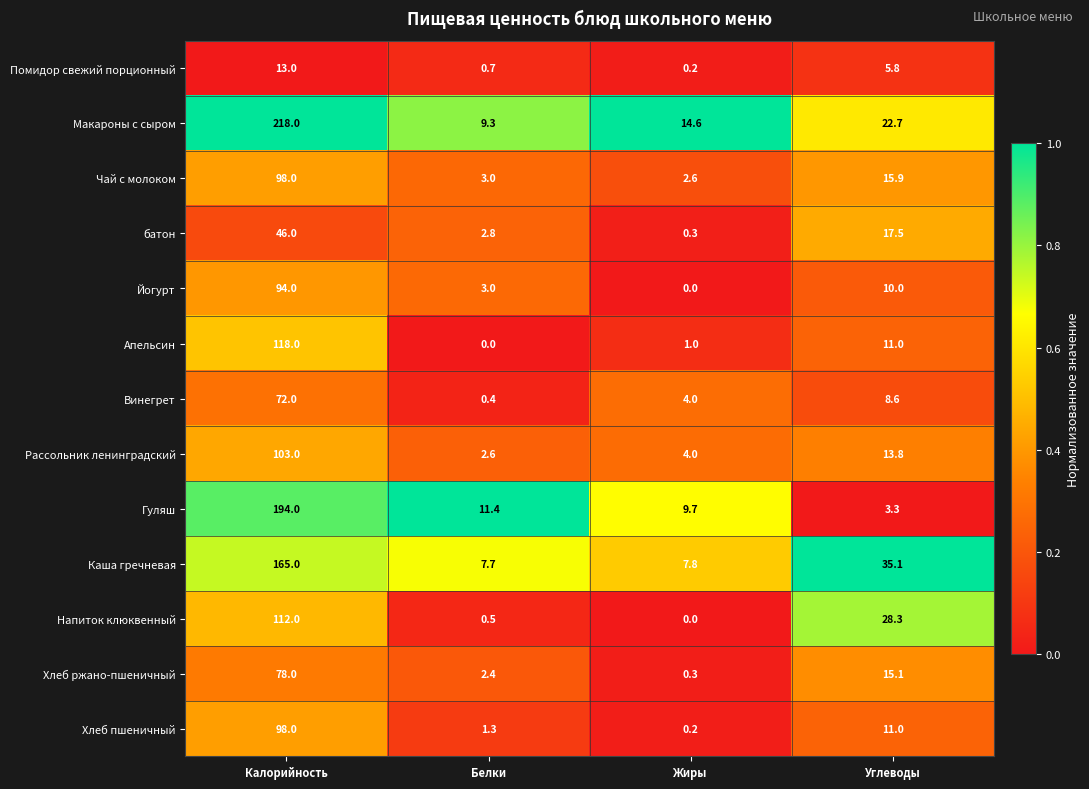

Which category has the highest value in the Йогурт series?

Калорийность